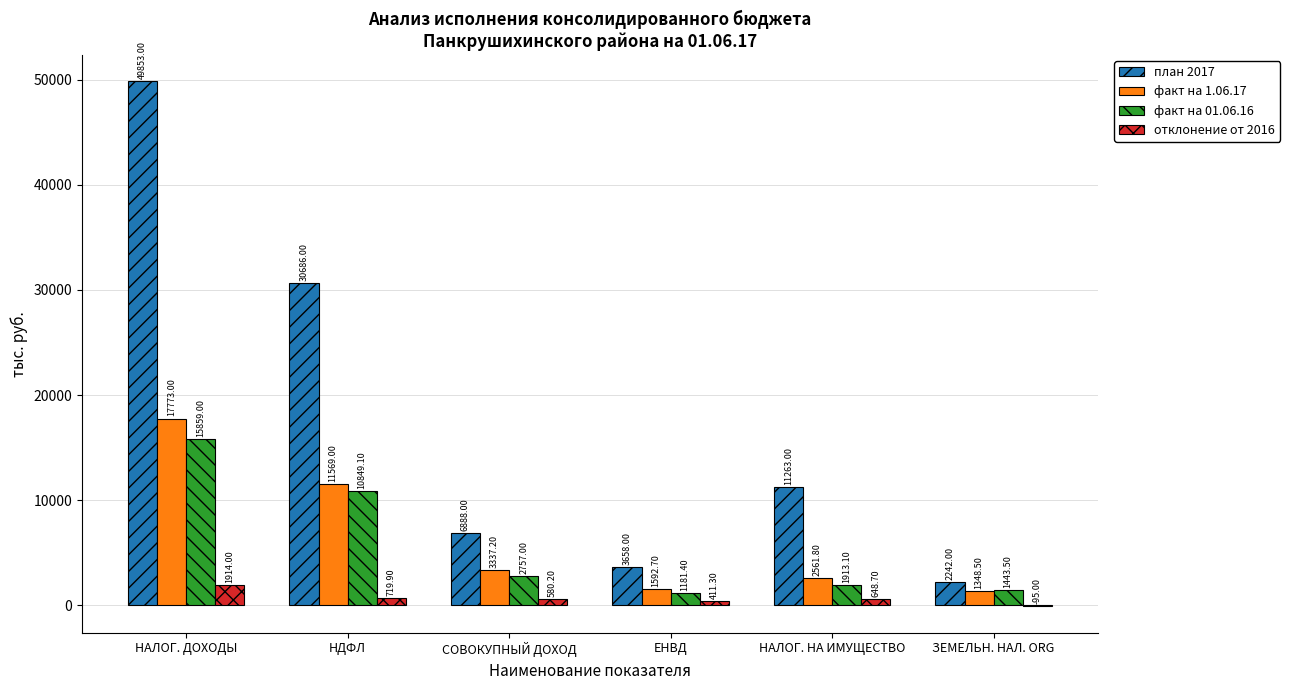

What is the sum of the факт на 1.06.17 values at НАЛОГ. НА ИМУЩЕСТВО and ЗЕМЕЛЬН. НАЛ. ORG?

3910.3